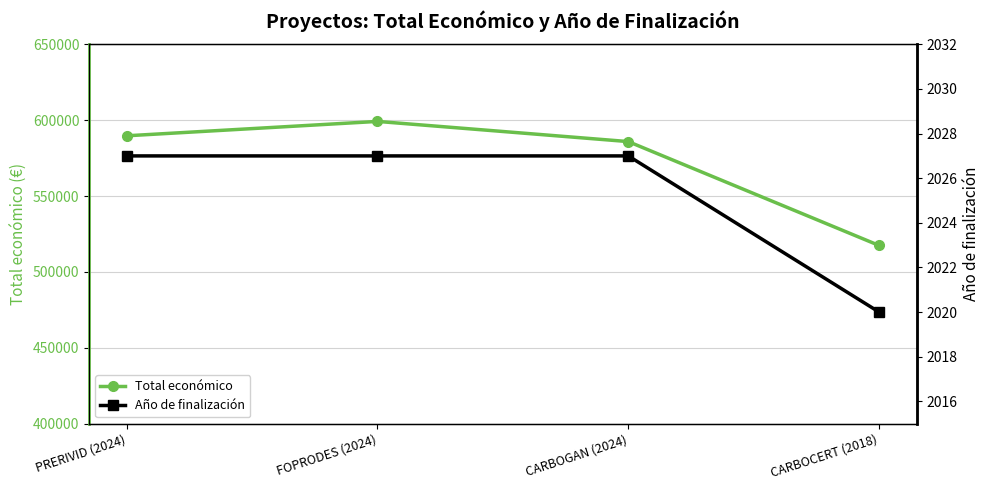

What is the label of the 1st point from the left?

PRERIVID (2024)